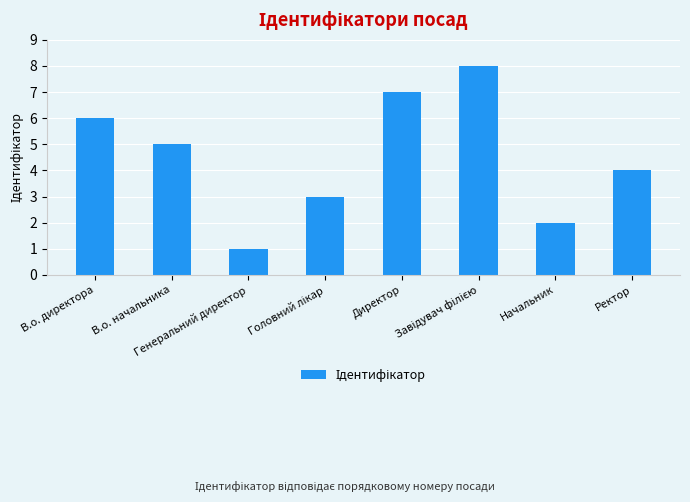

What is the greatest value displayed?

8